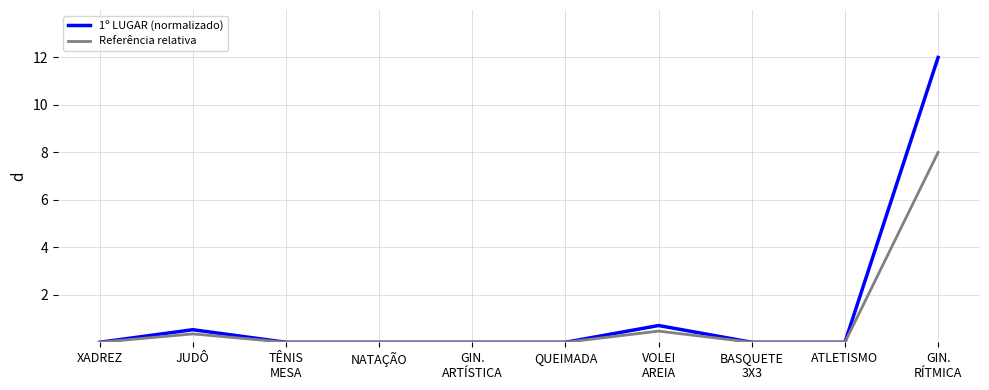

Which series has the largest range (max minus min)?

1º LUGAR (normalizado)